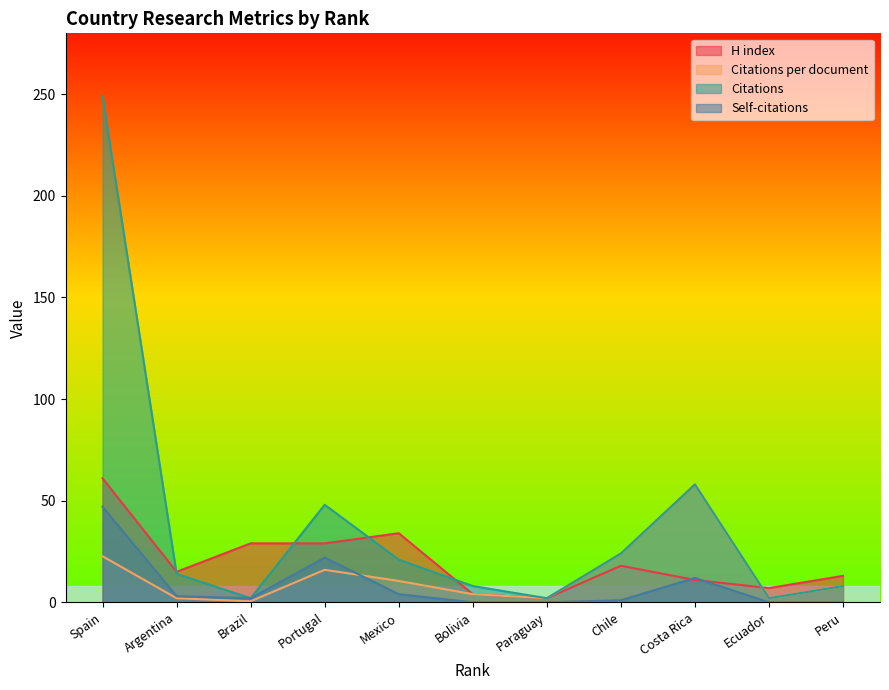

How many times do Self-citations and H index cross each other?

2